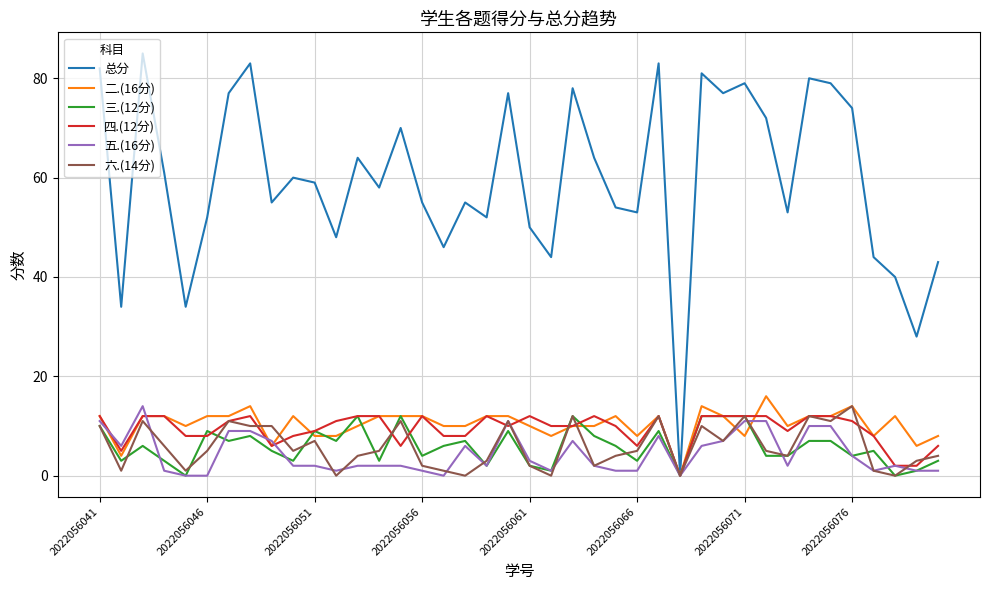

Which series has the largest total across all categories?

总分